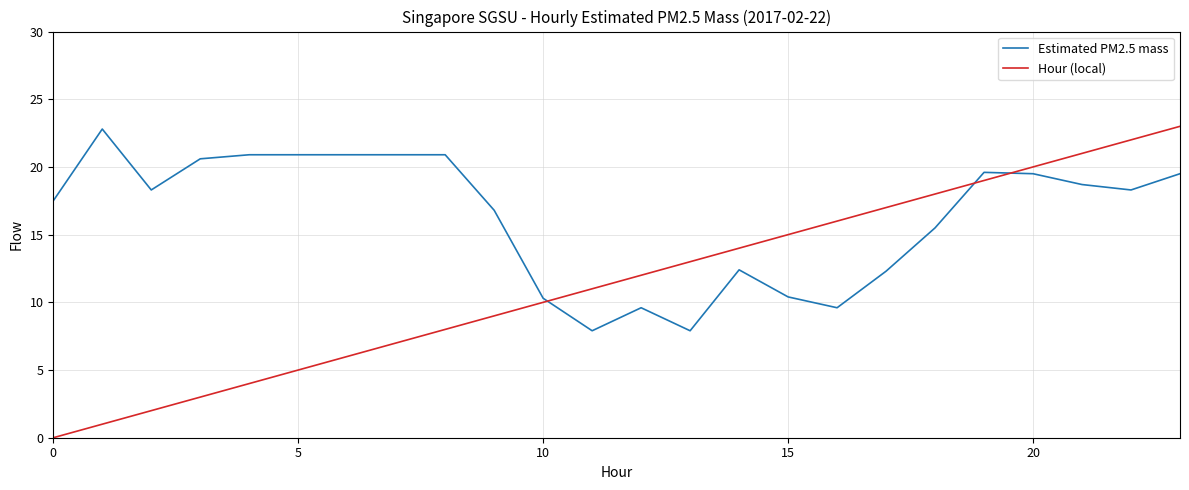

How many intersections are there between Hour (local) and Estimated PM2.5 mass?

3